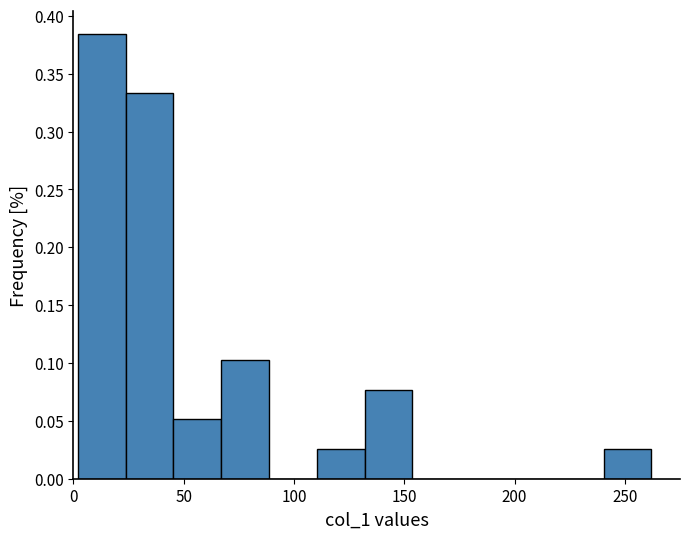

How tall is the bar that spans 130 to 155 on the x-axis? Neither the bar edges nor the heights are printed on the chart, so give them approximately, as read against the axes.

0.075